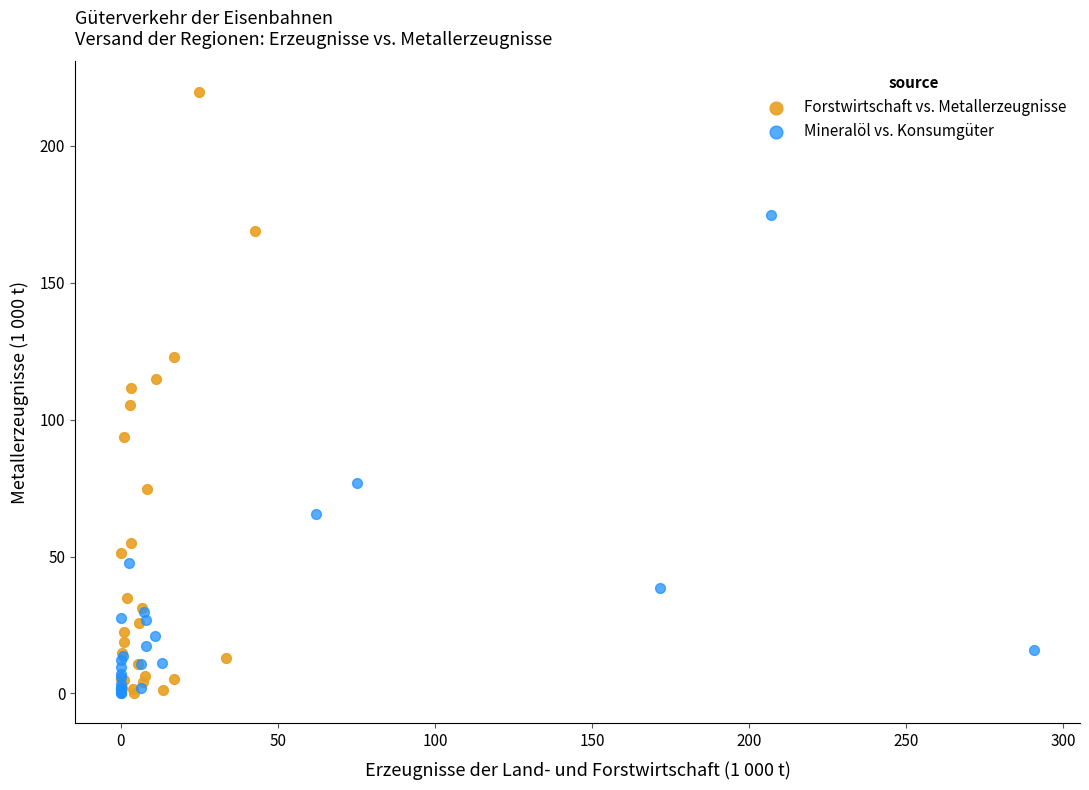

Which series contains the highest Y value?

Forstwirtschaft vs. Metallerzeugnisse